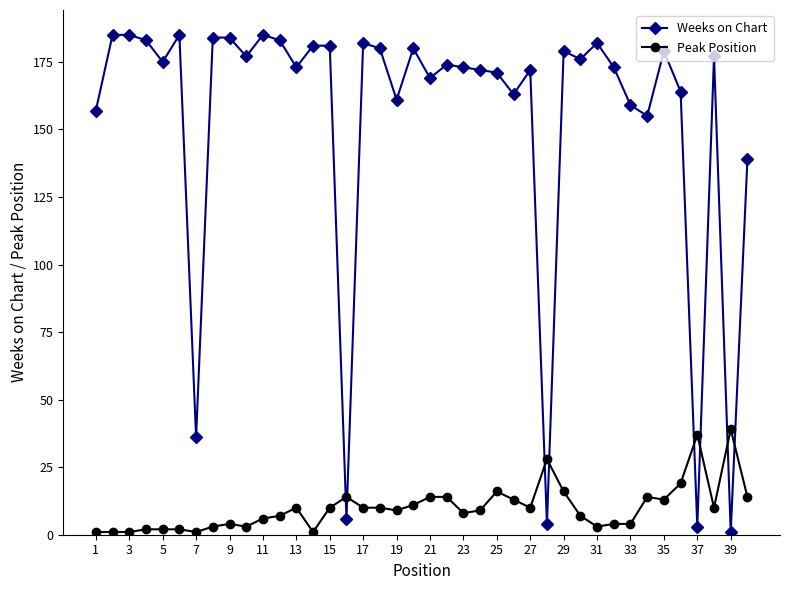

How many intersections are there between Peak Position and Weeks on Chart?

8